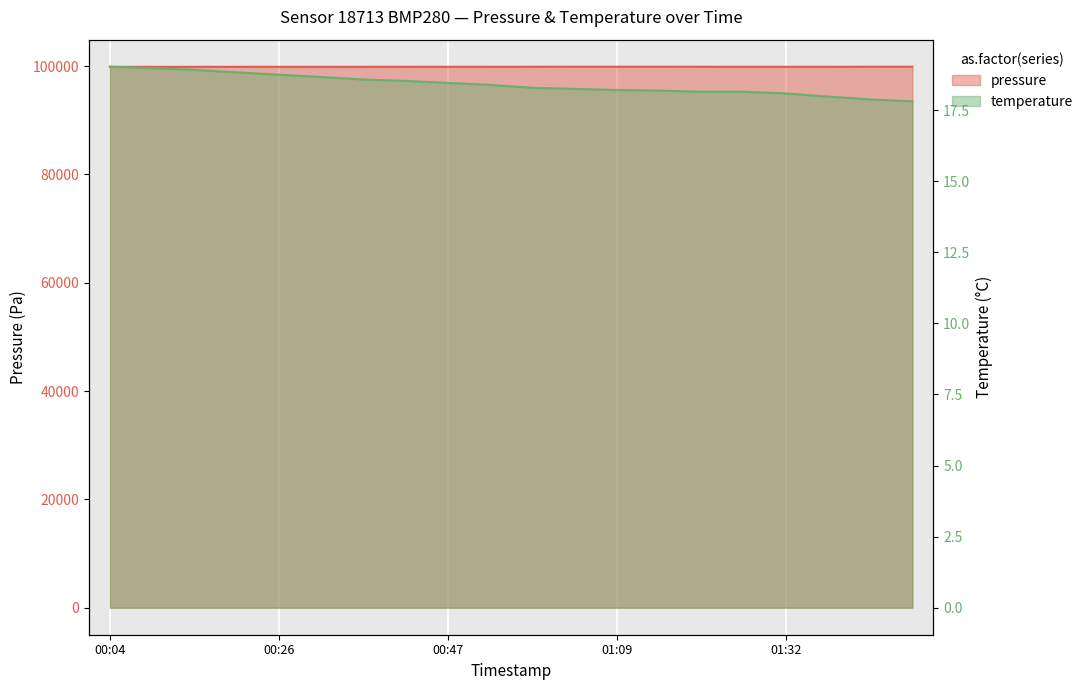

Reading left to right, what are all the values shown in this chart?

pressure: 99850.3	99848.4	99848.6	99851.2	99844.7	99843.9	99844.5	99853.2	99849.0	99852.6	99857.2	99862.6	99861.4	99864.0	99858.7	99844.4	99851.6	99851.1	99859.4	99868.7
temperature: 19.0	19.0	18.9	18.8	18.8	18.7	18.6	18.5	18.5	18.4	18.3	18.2	18.2	18.2	18.1	18.1	18.1	18.0	17.9	17.8